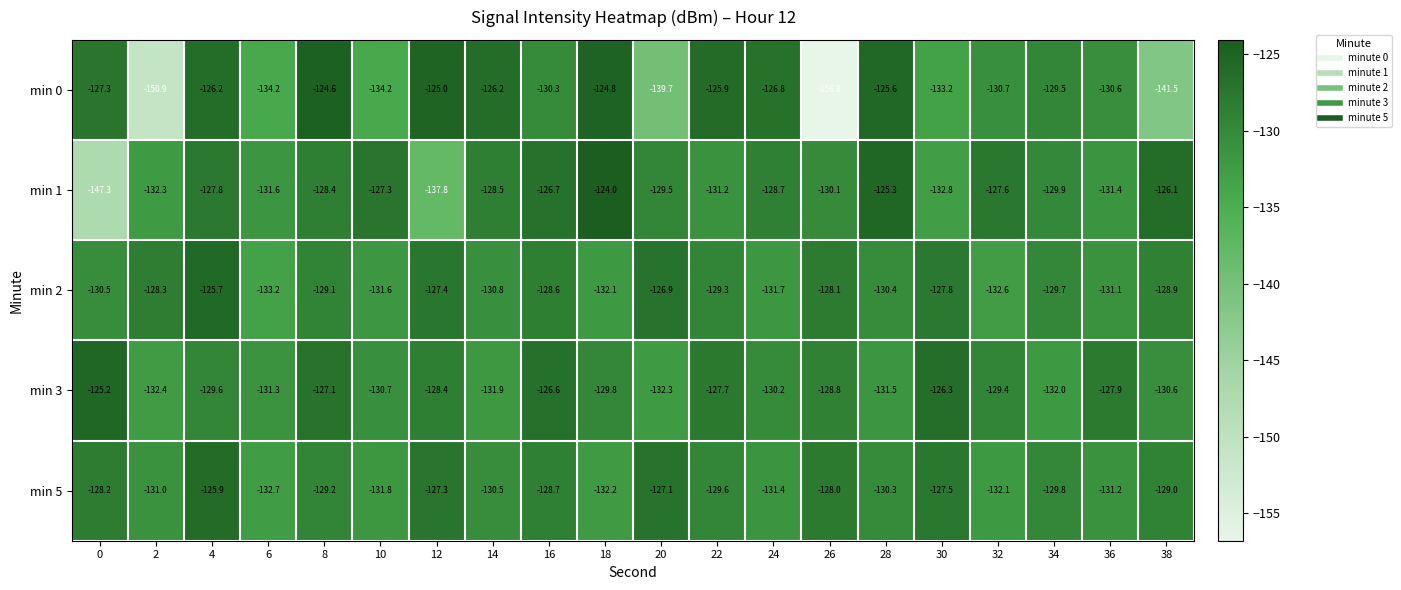

List the series in order of their peak value, lowest first.

min 5, min 2, min 3, min 0, min 1